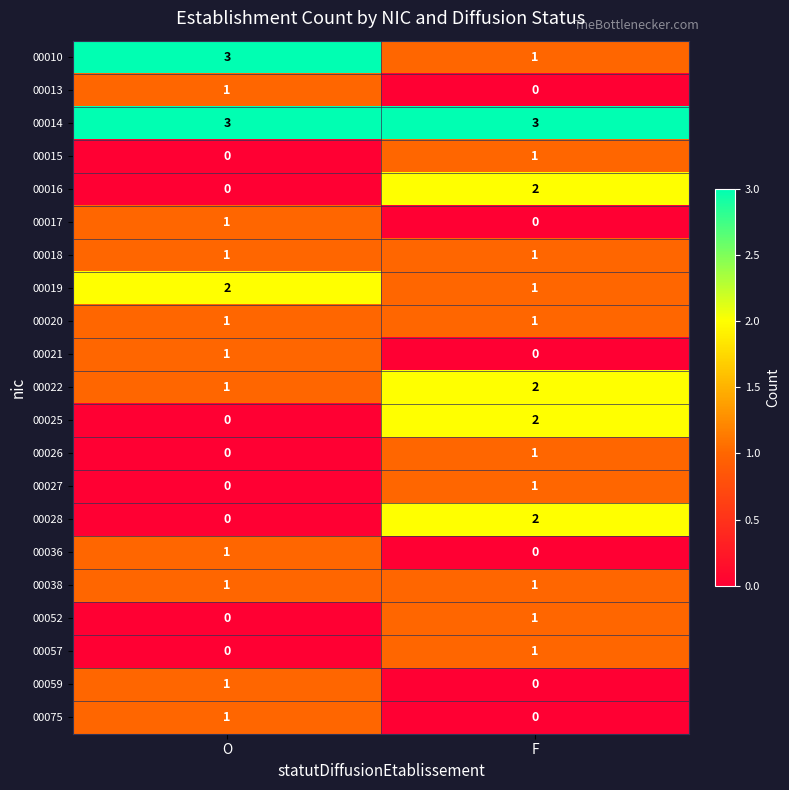

At which label does 00015 reach its minimum?

O